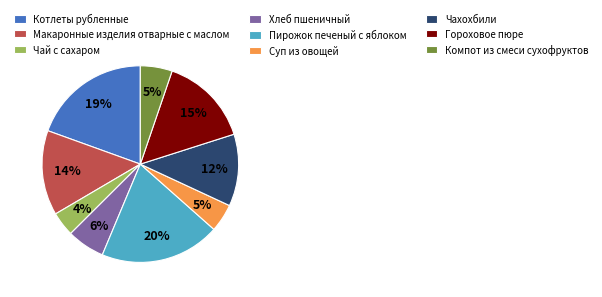

How many slices are in this pie chart?

9